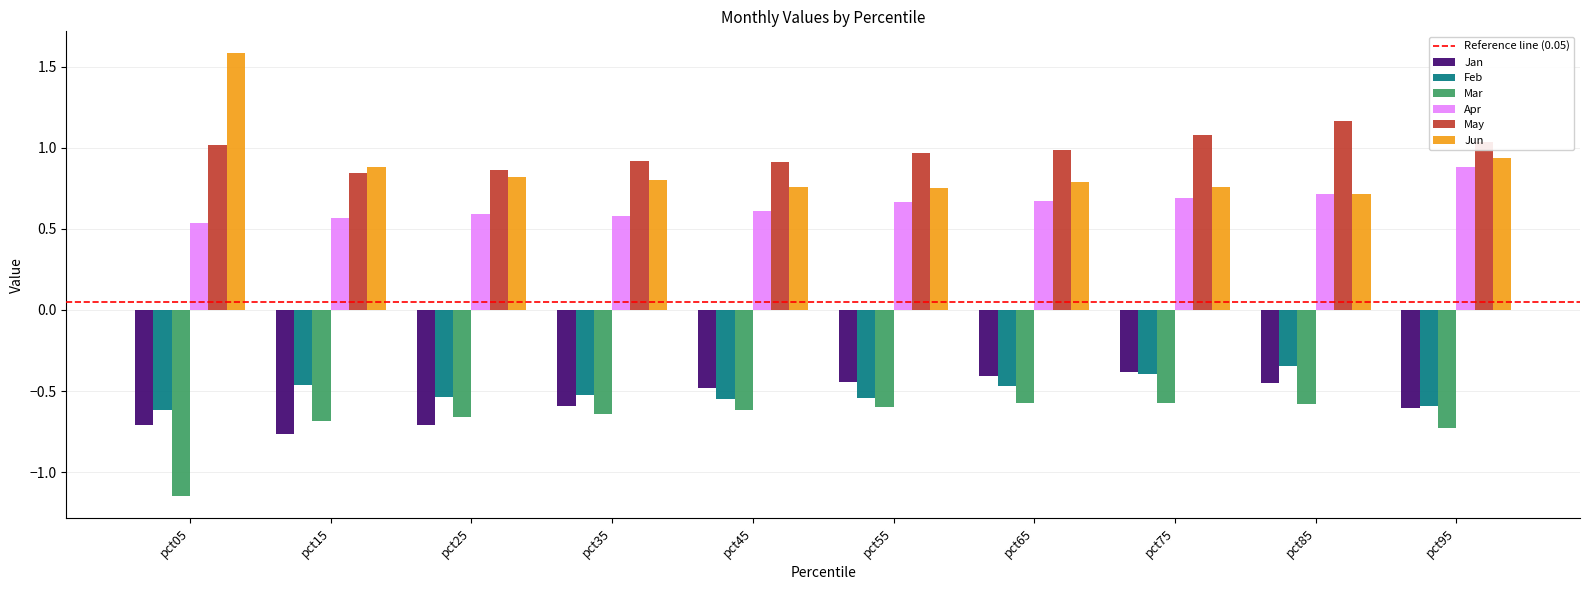

What is the total value across all series at pct25?

0.4